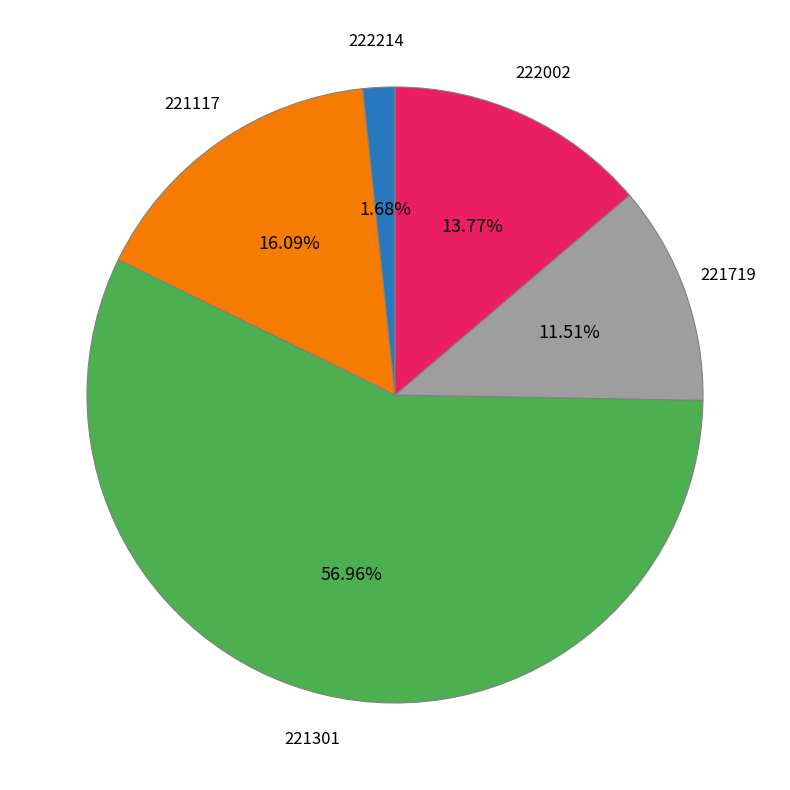

Is there any slice that represents more than half of the pie?

Yes